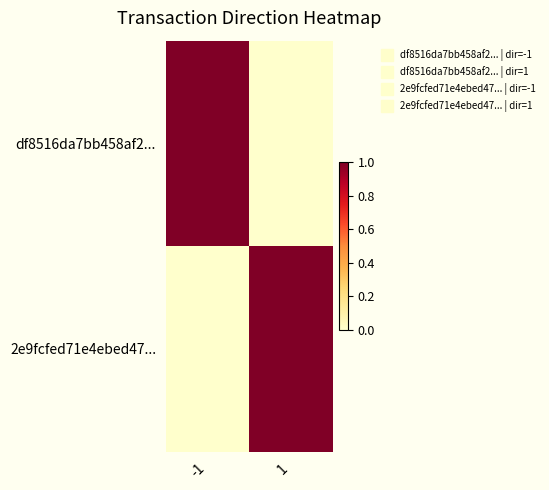

Which series changed the most between -1 and 1?

df8516da7bb458af2...